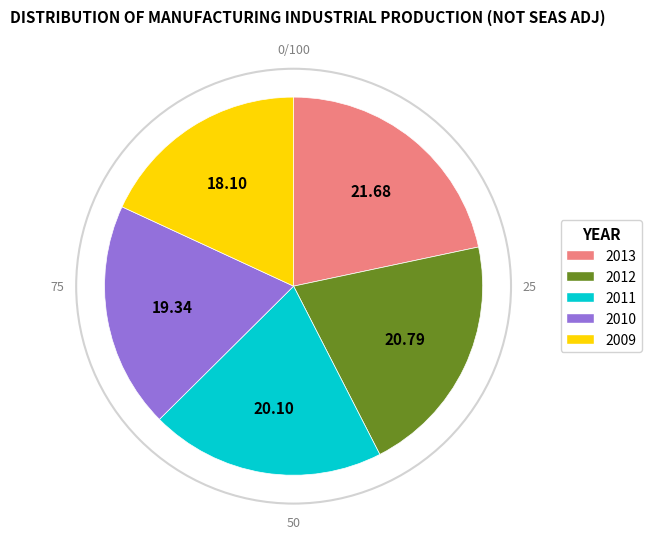

Count the number of slices in the pie.

5